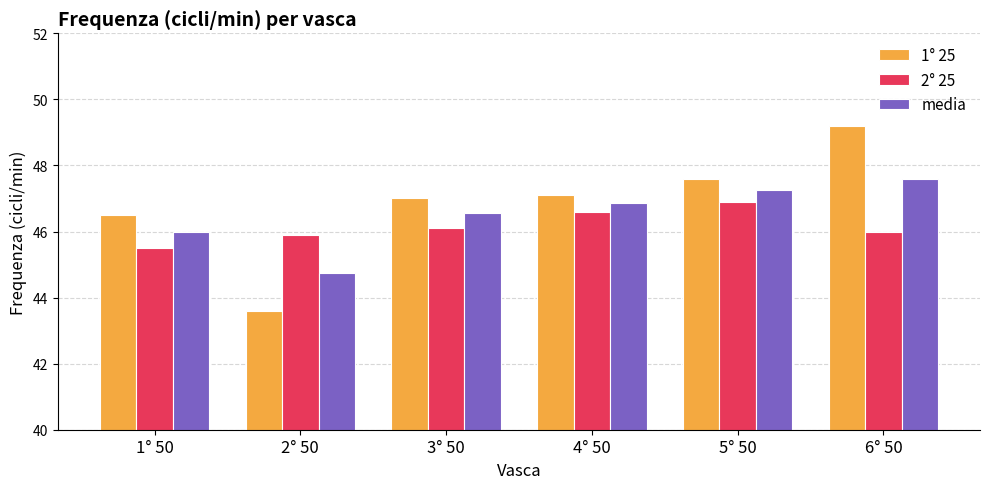

Which series has the widest spread of values?

1° 25